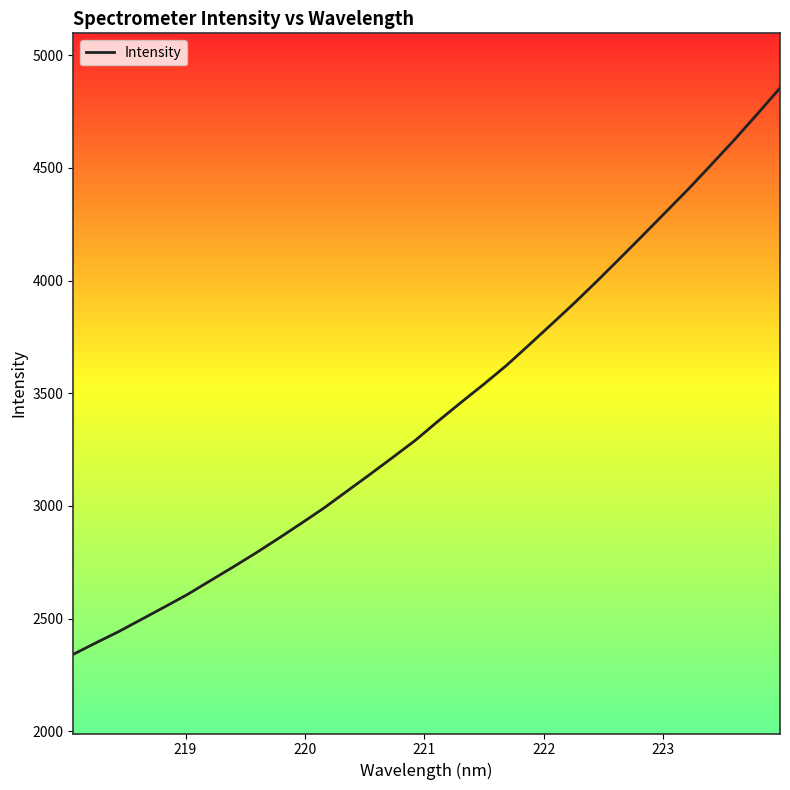

What is the greatest value displayed?

4853.8